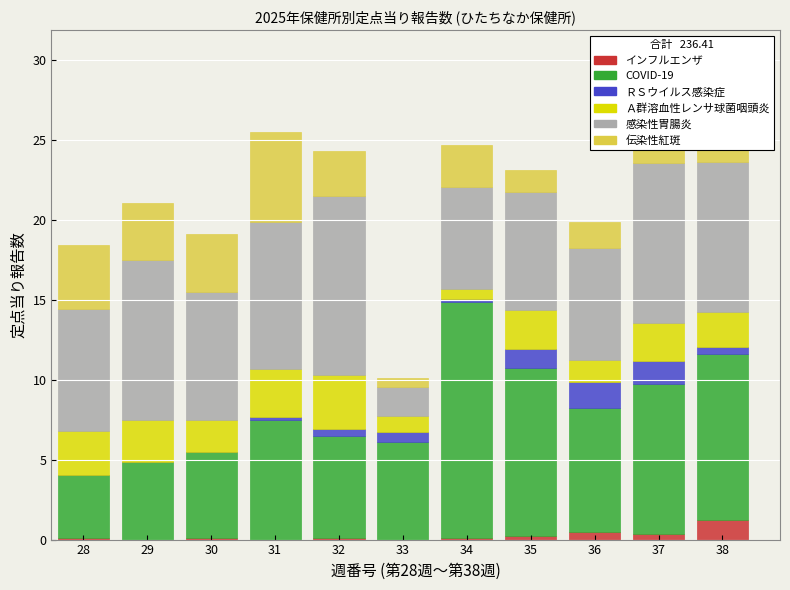

The インフルエンザ series shows 0.1 at 34. True or false?

True